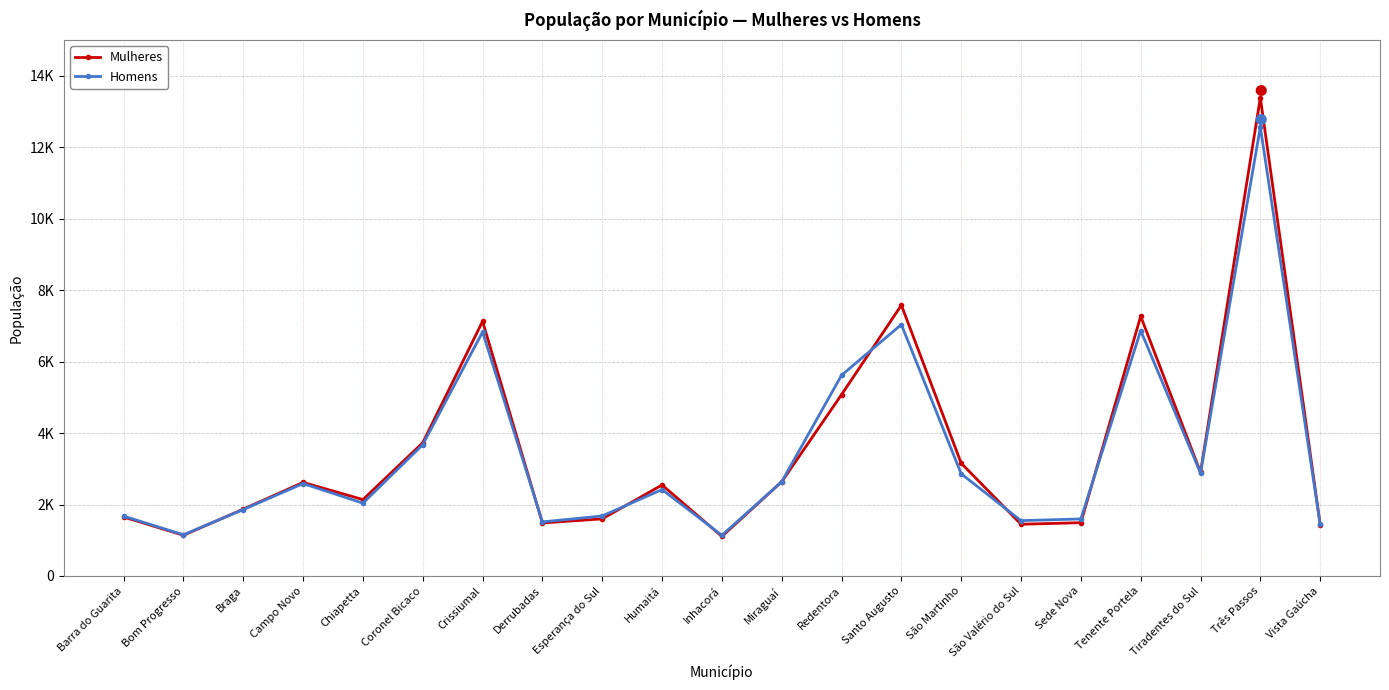

How many interior local valleys does the Mulheres series have?

6